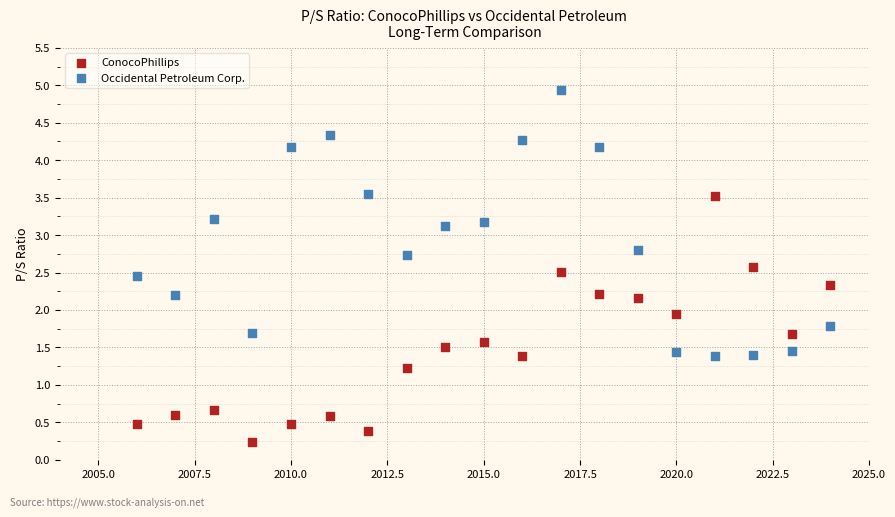

What is the X range (max minus min) for the scatter plot?

18.0